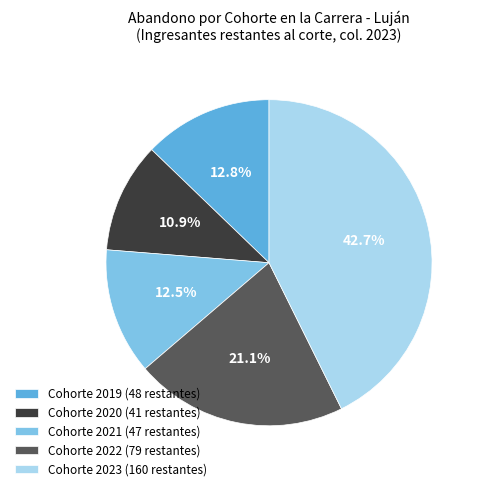

Is there a majority slice in this chart?

No